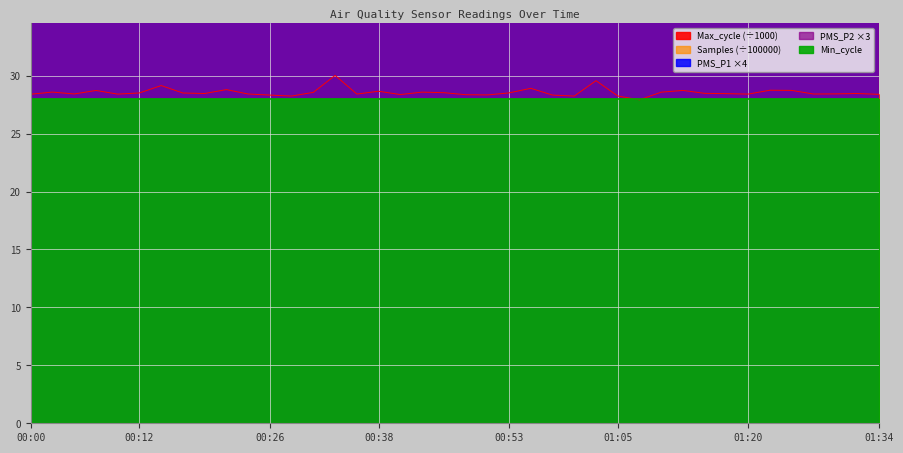

What is the minimum value shown in the chart?

27.9